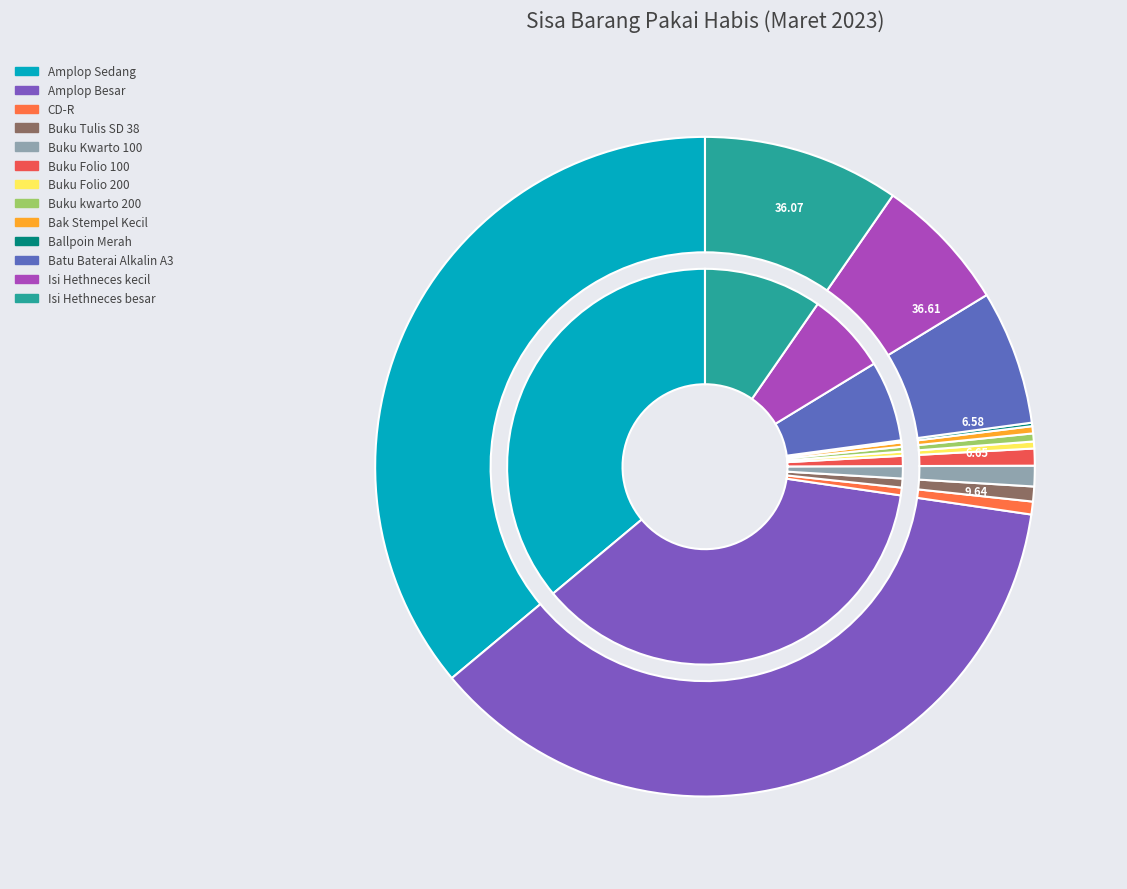

Which has a higher value, Amplop Sedang or Isi Hethneces besar?

Amplop Sedang